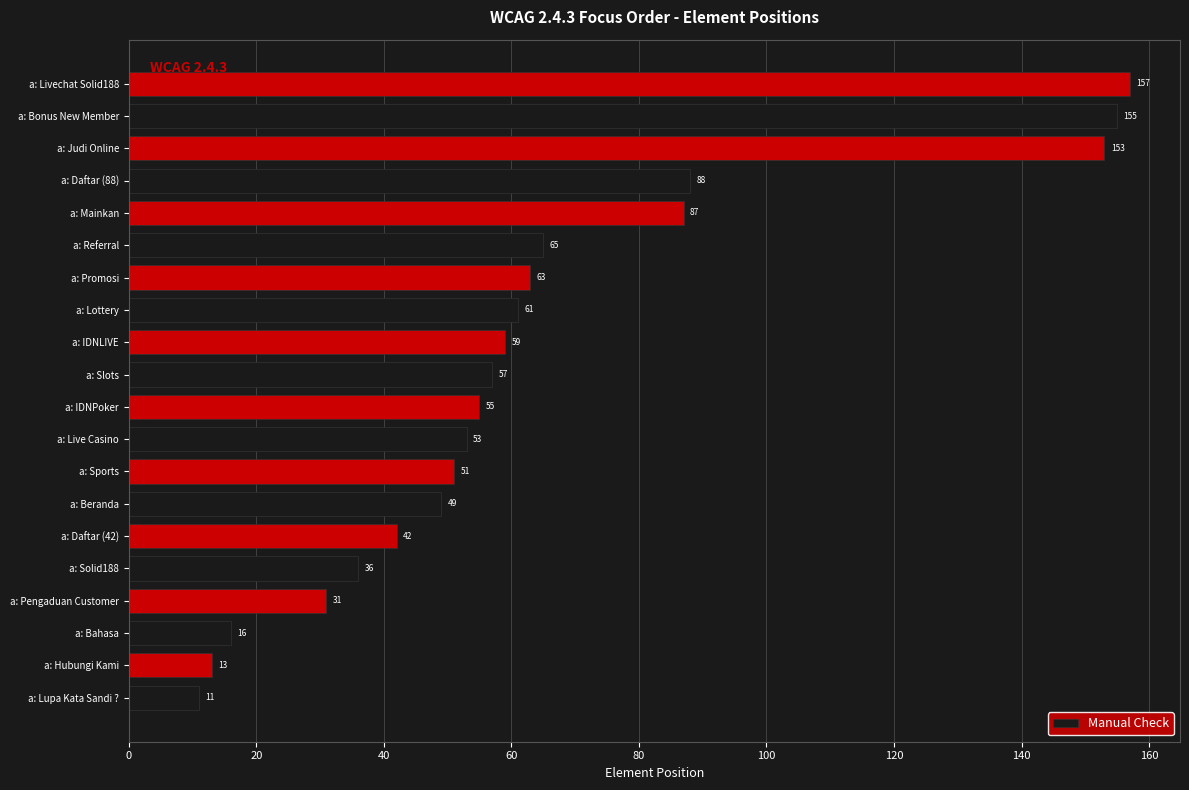

What is the difference between the maximum and minimum values?

146